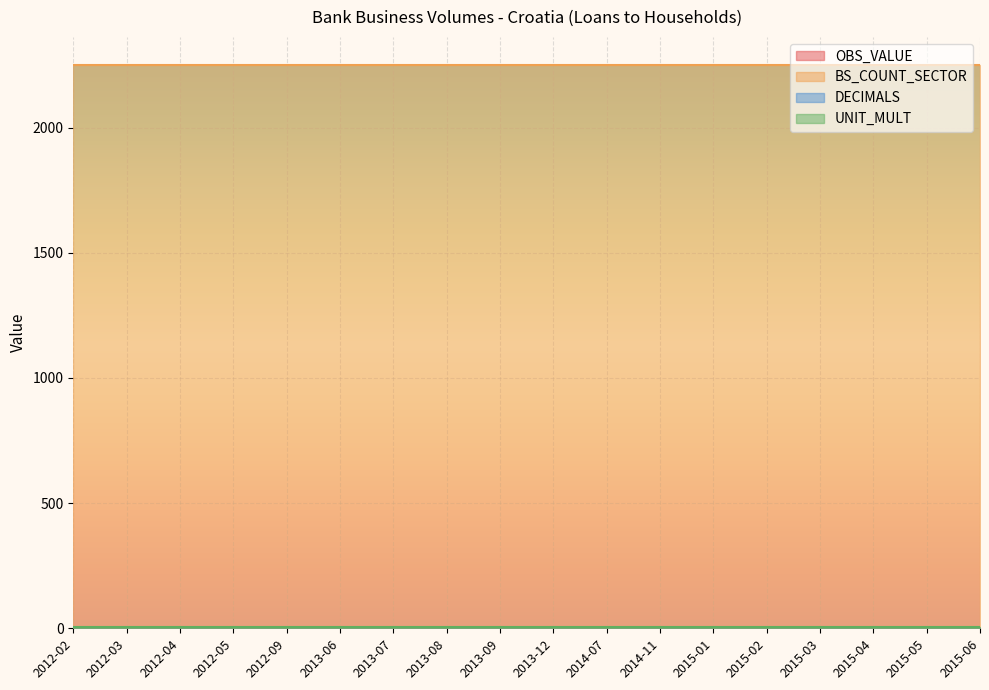

What value does the BS_COUNT_SECTOR series have at 2013-12?

2250